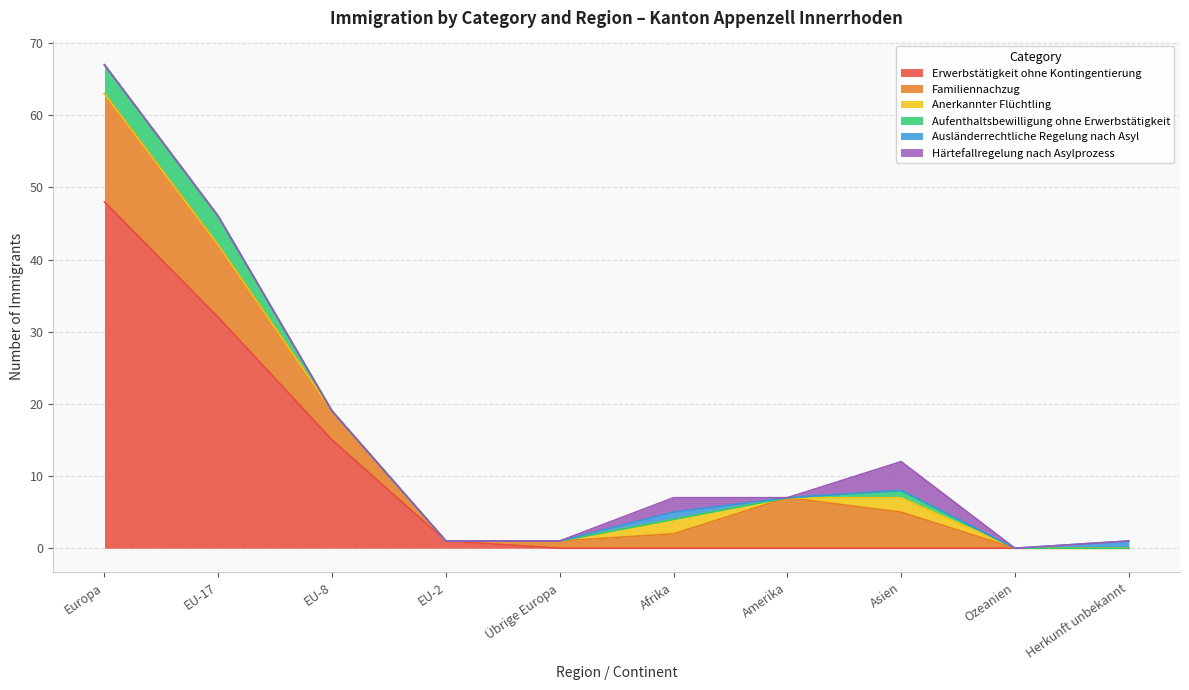

The value of Ausländerrechtliche Regelung nach Asyl at Herkunft unbekannt is 1. True or false?

False